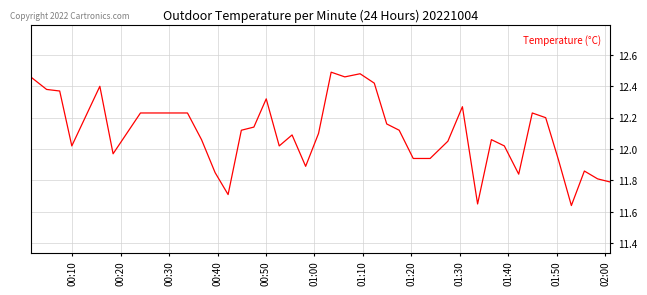

How many lines are shown in the chart?

1